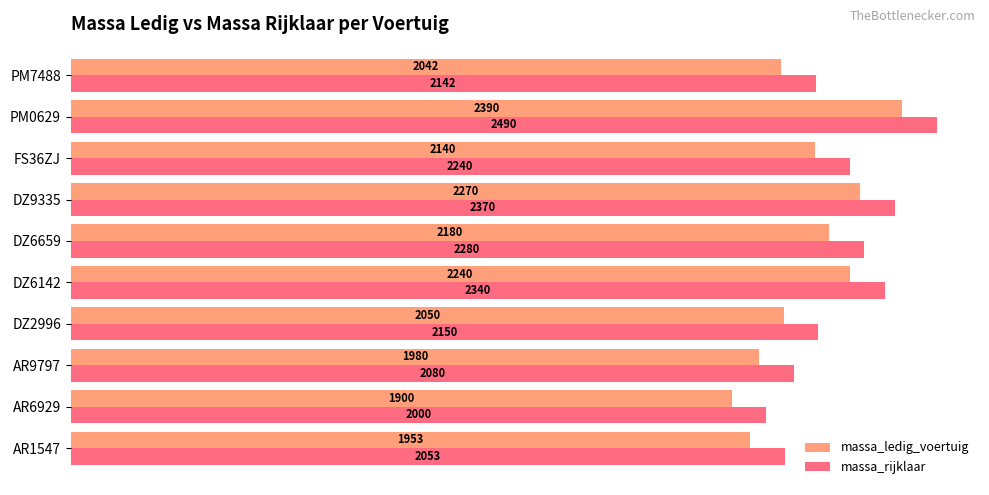

What is the sum of all massa_ledig_voertuig values?

21145